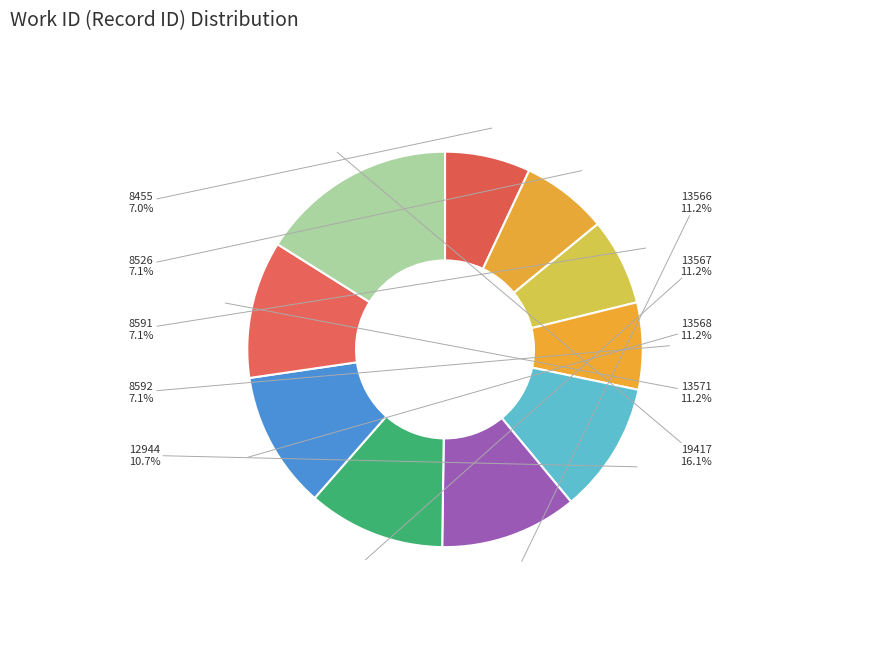

What is the ratio of the value at 8455 to the value at 13566?

0.6